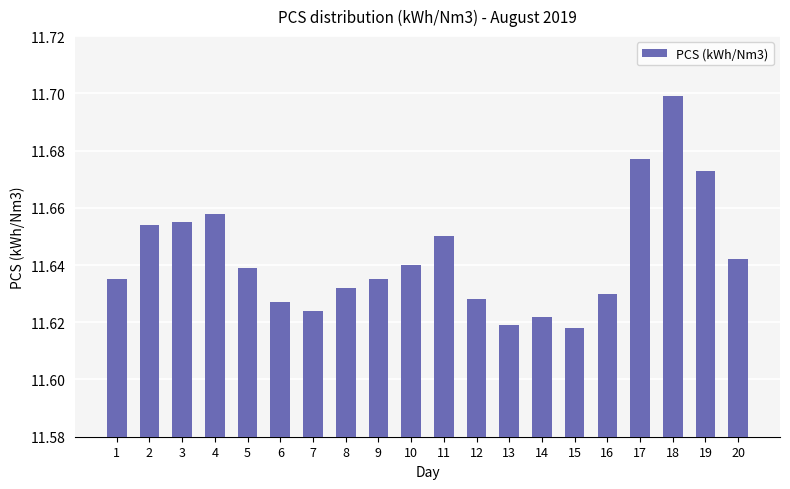

What is the change in value from 10 to 18?

+0.1